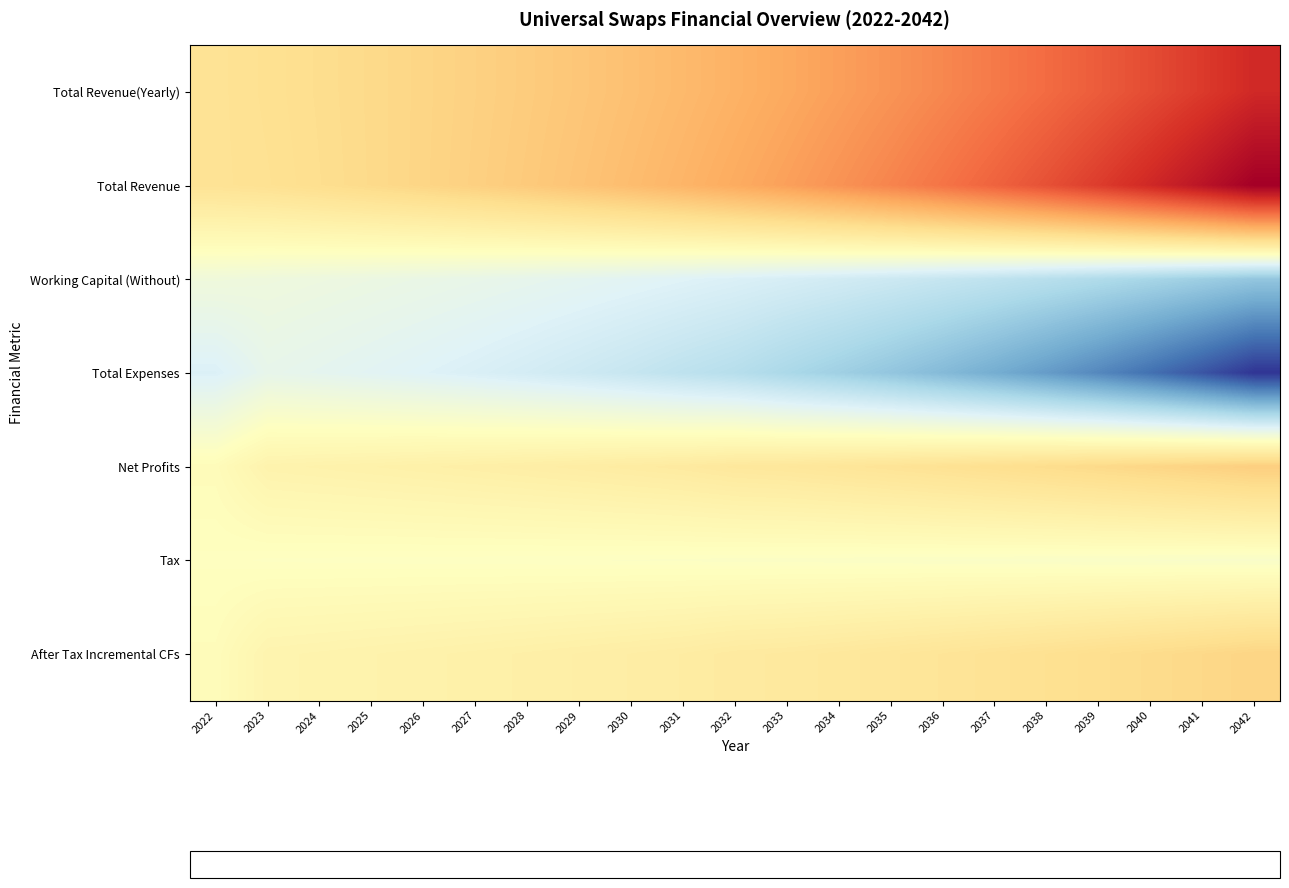

Between 2031 and 2040, which series saw the biggest shift?

Total Revenue